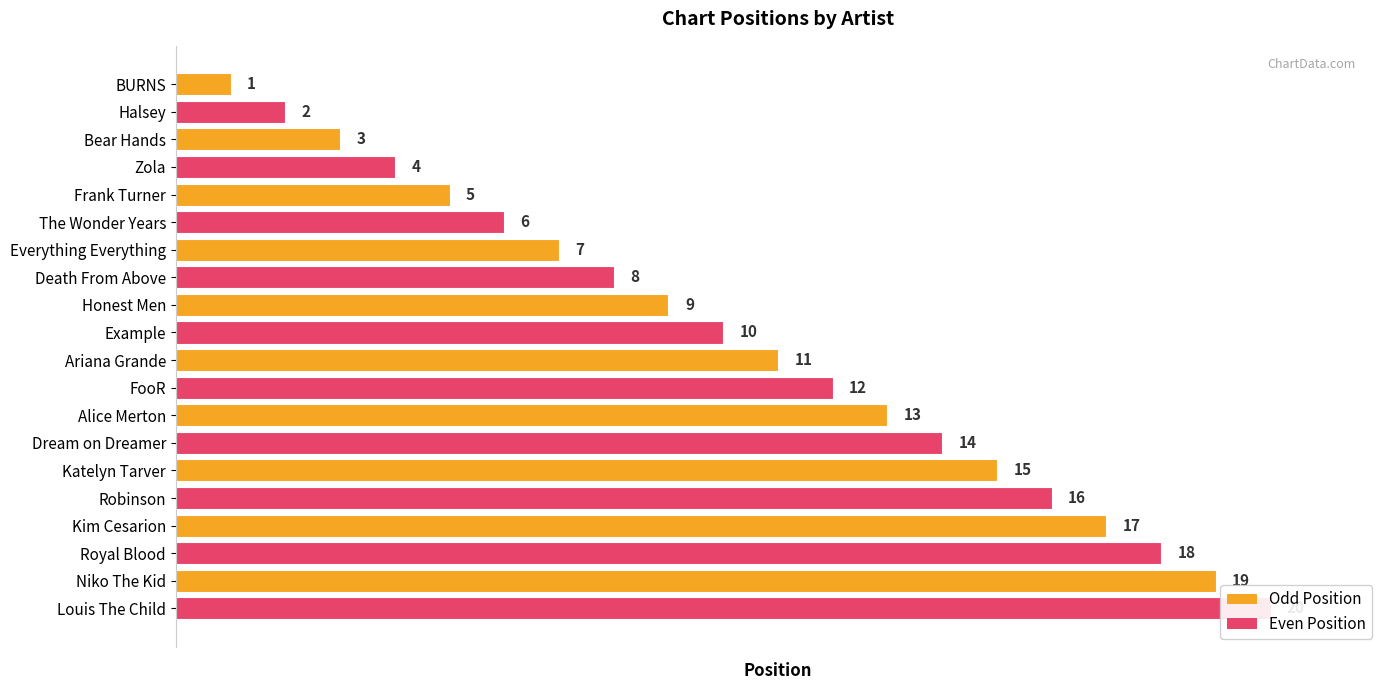

How many data points are less than 11?

10